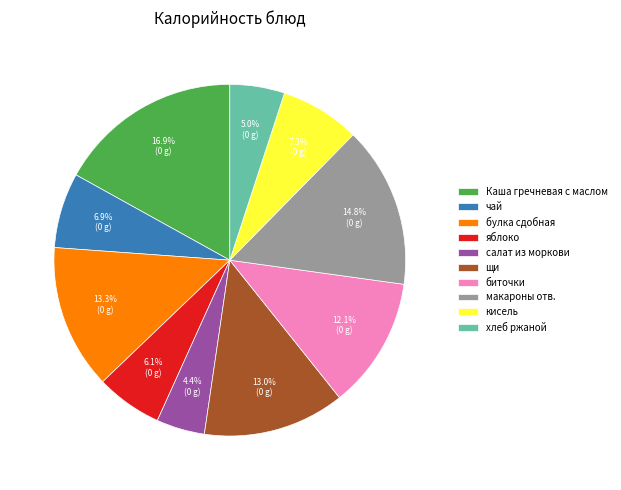

Is it true that биточки is 12% of the pie?

True